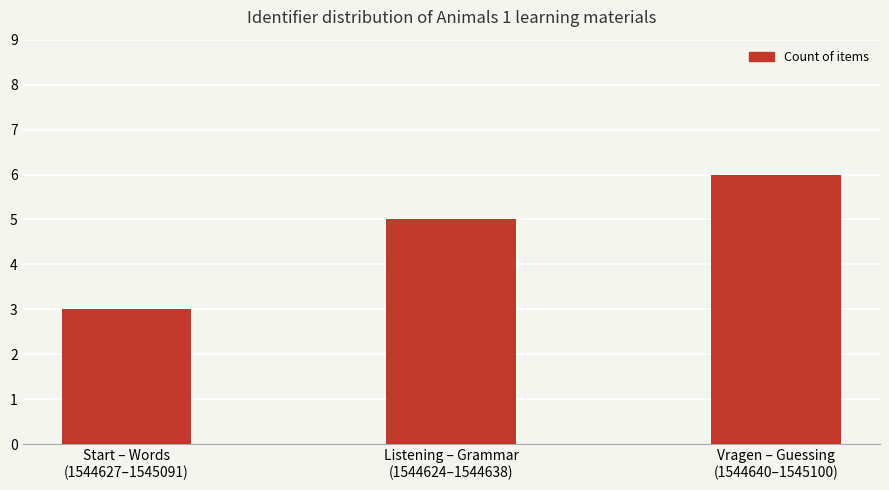

What is the difference between the values at Listening – Grammar
(1544624–1544638) and Start – Words
(1544627–1545091)?

2